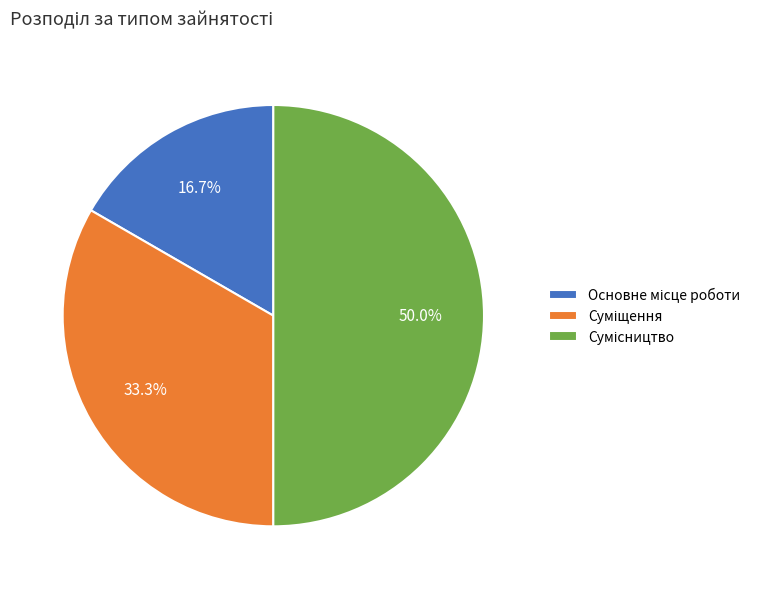

True or false: Основне місце роботи accounts for 17% of the total.

True